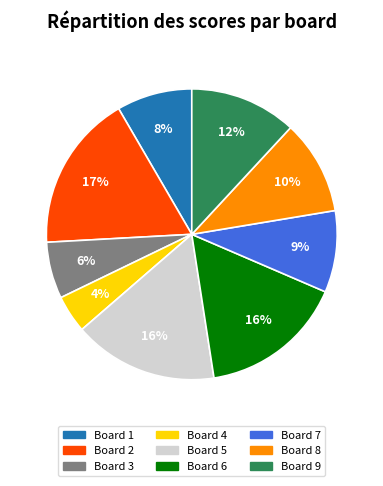

Count the number of slices in the pie.

9